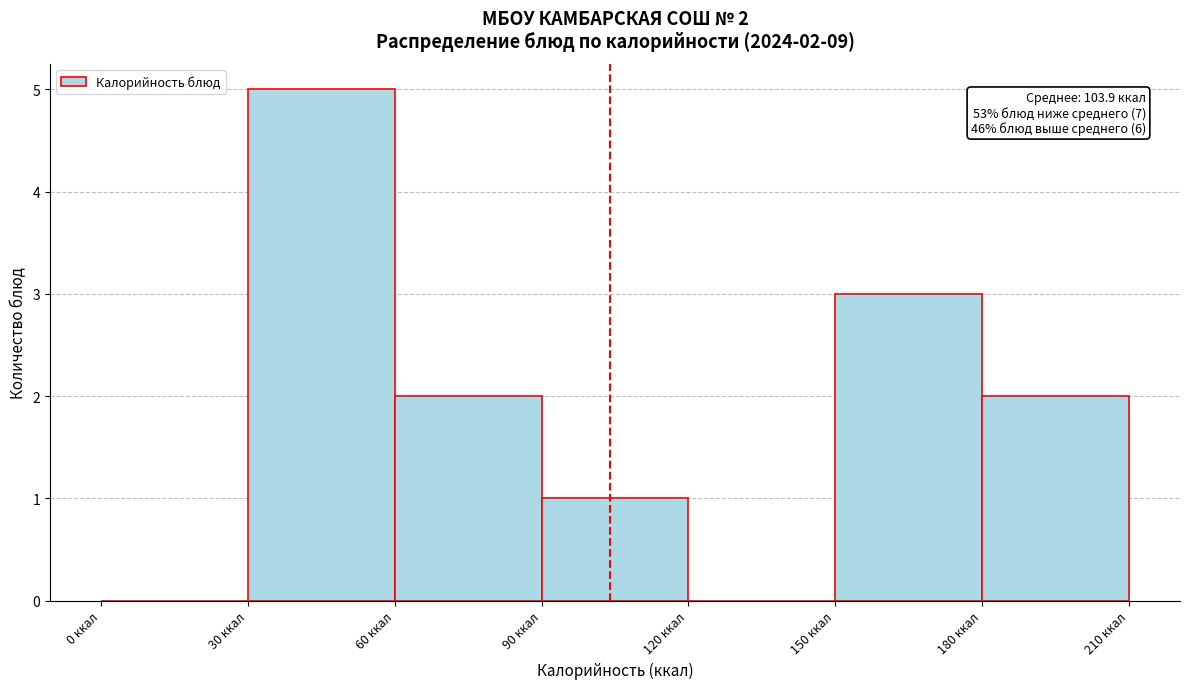

Over which range of the x-axis is the bar tallest?

30 to 60